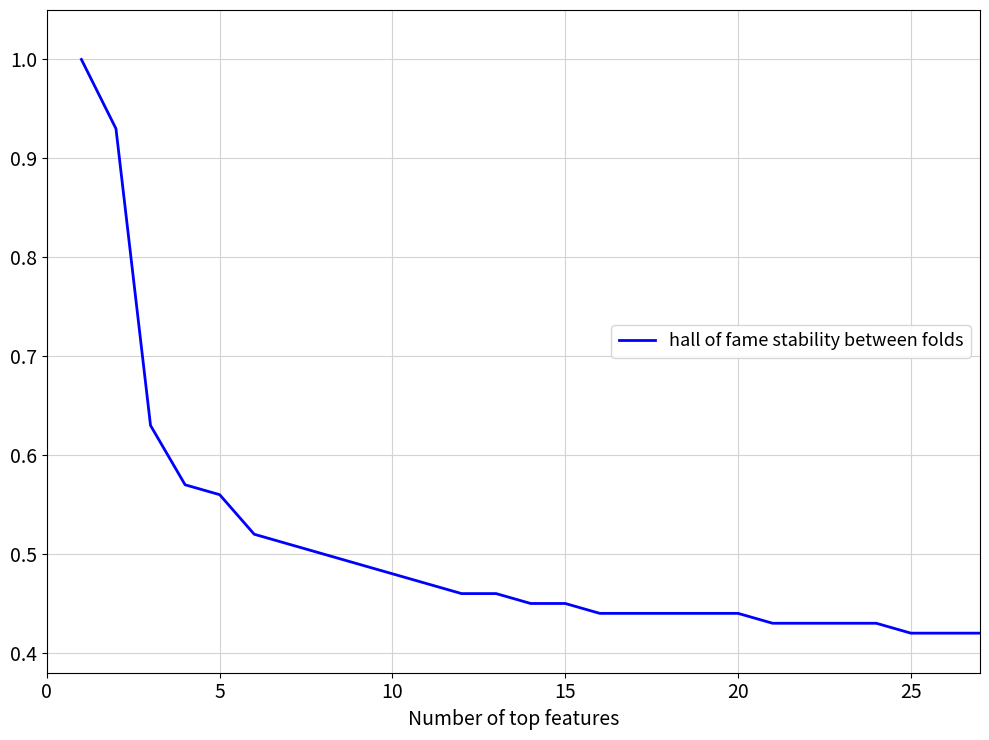

Count the values in the range 0 to 1.

27